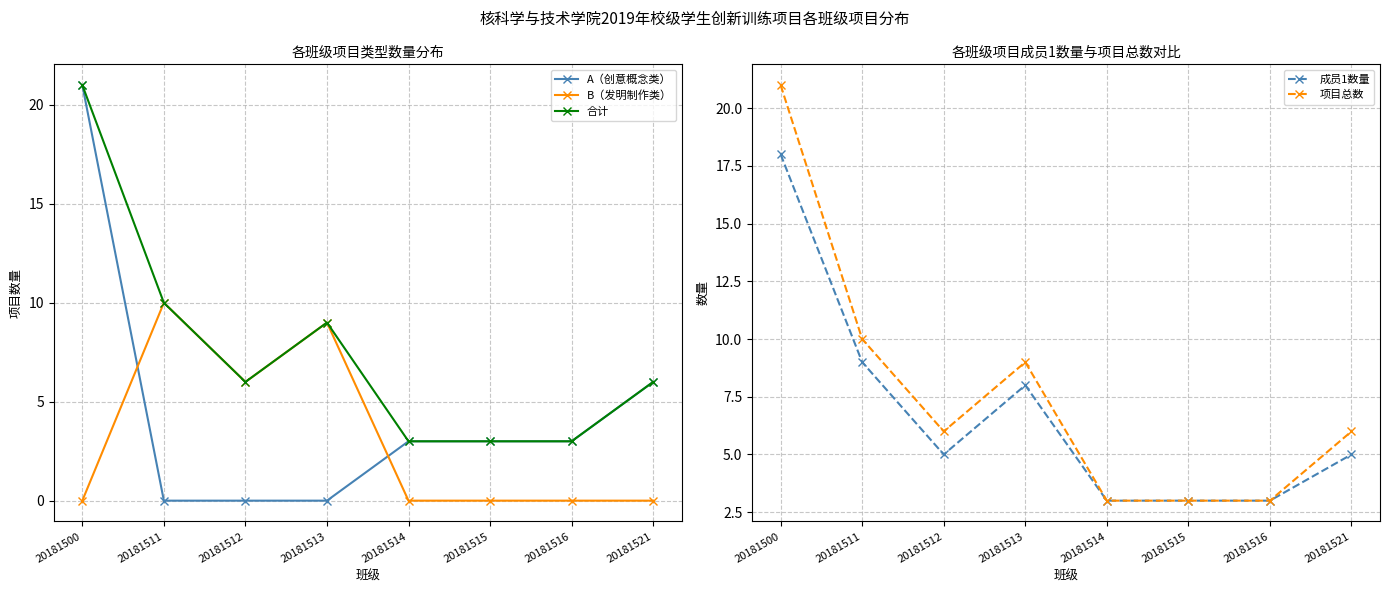

Is the value of A（创意概念类） at 20181511 greater than the value of 合计 at 20181500?

No